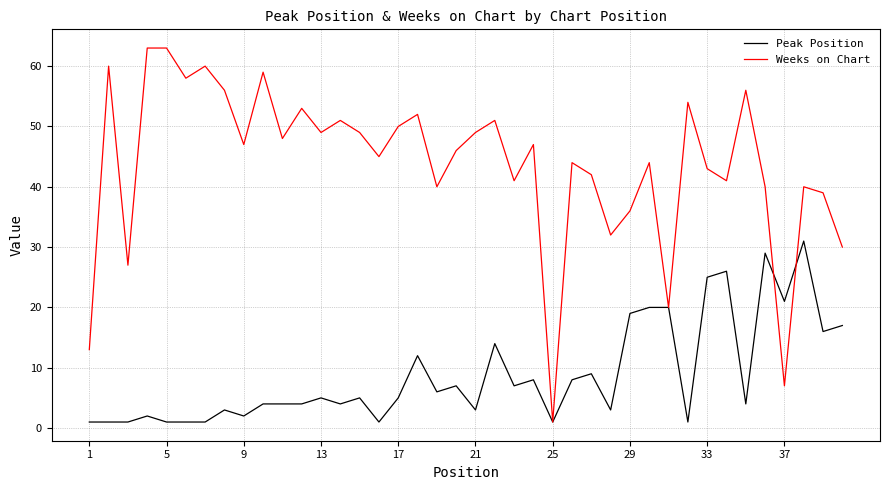

Which series has the widest spread of values?

Weeks on Chart